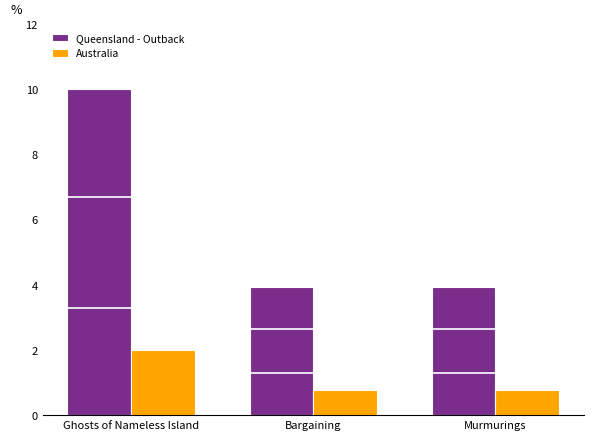

The Australia series shows 3.1 at Ghosts of Nameless Island. True or false?

False